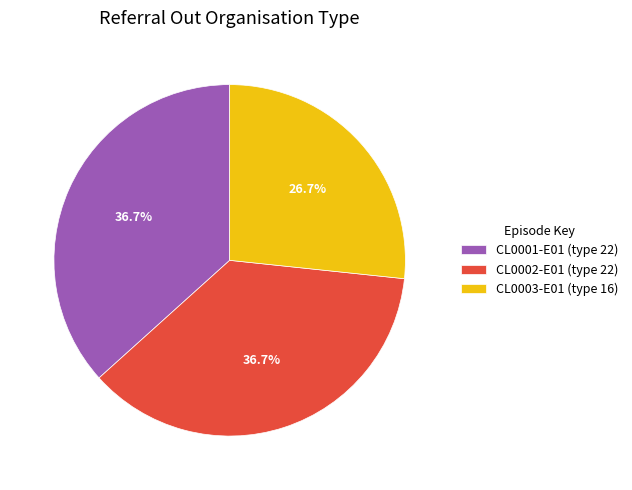

True or false: CL0001-E01 accounts for 37% of the total.

True